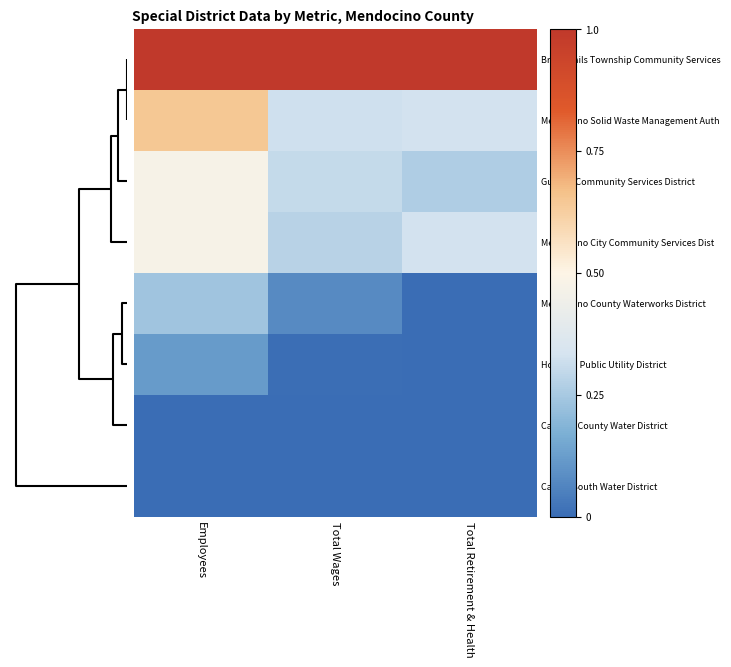

How many distinct data groups are displayed?

8